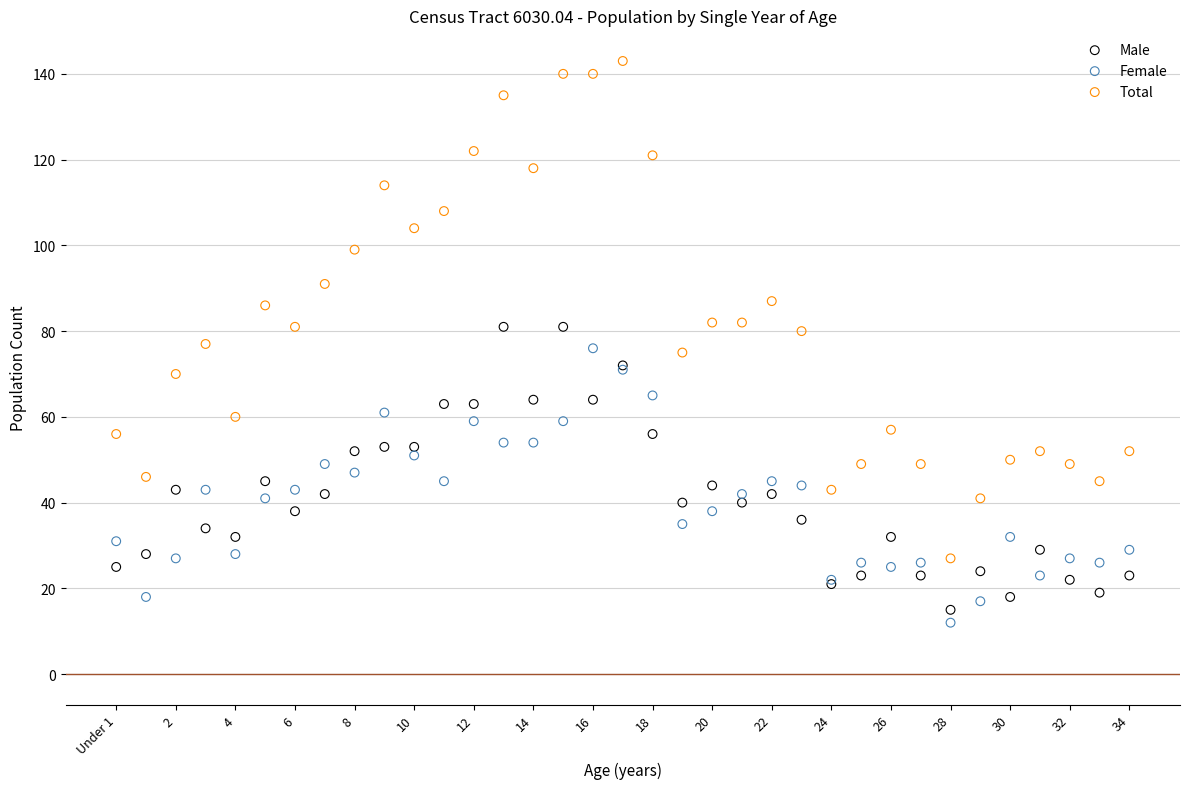

What are all the series names shown in the legend?

Male, Female, Total